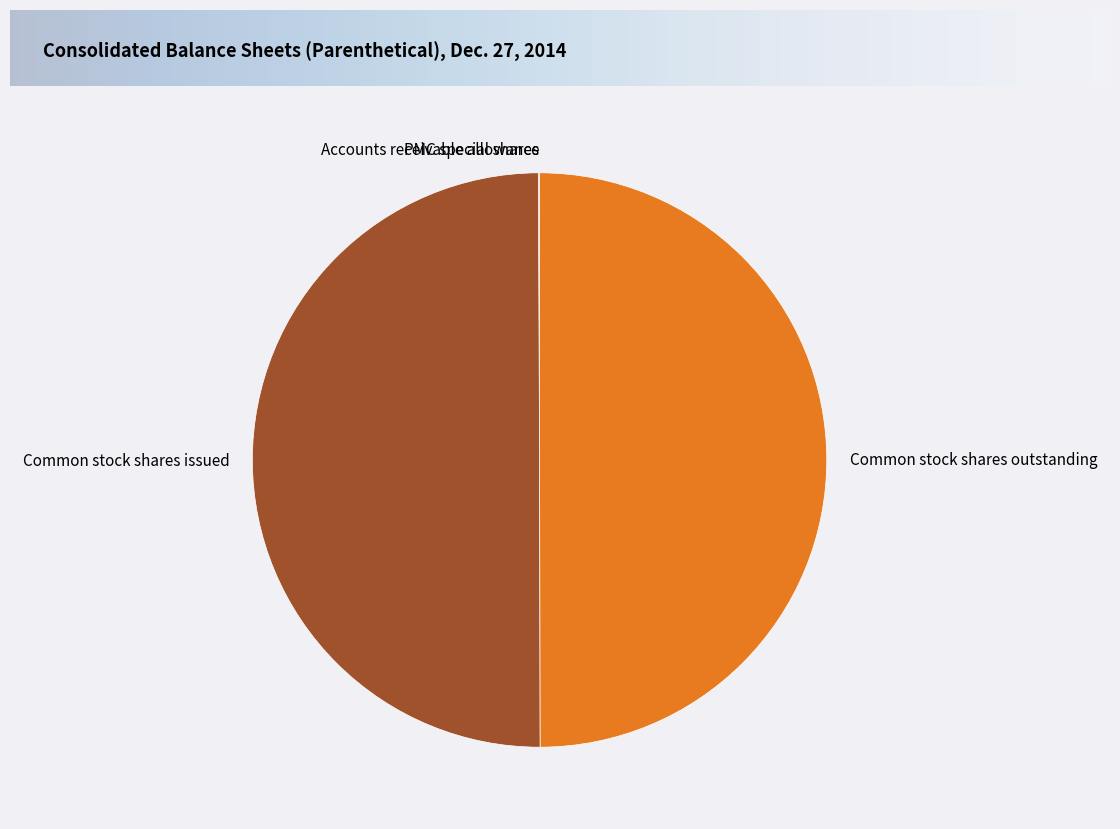

What is the ratio of the value at Common stock shares issued to the value at Common stock shares outstanding?

1.0